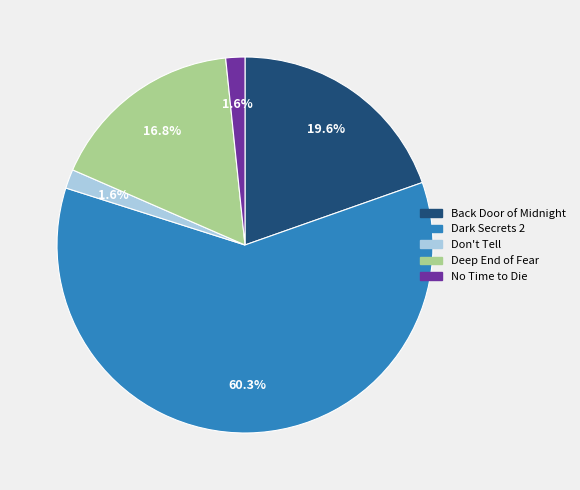

How many segments does this pie chart have?

5